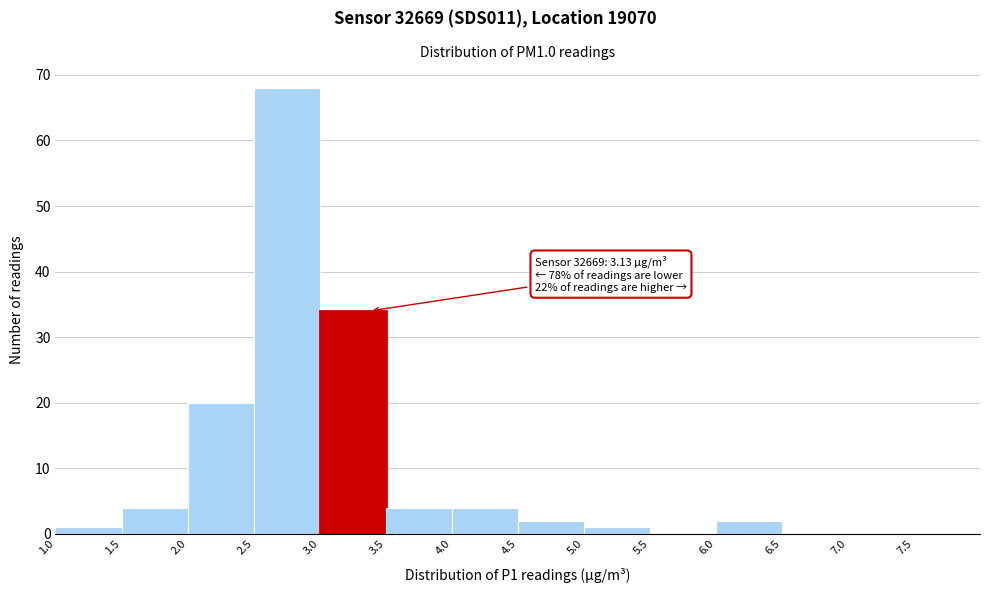

Over which range of the x-axis is the bar tallest?

2.5 to 3.0